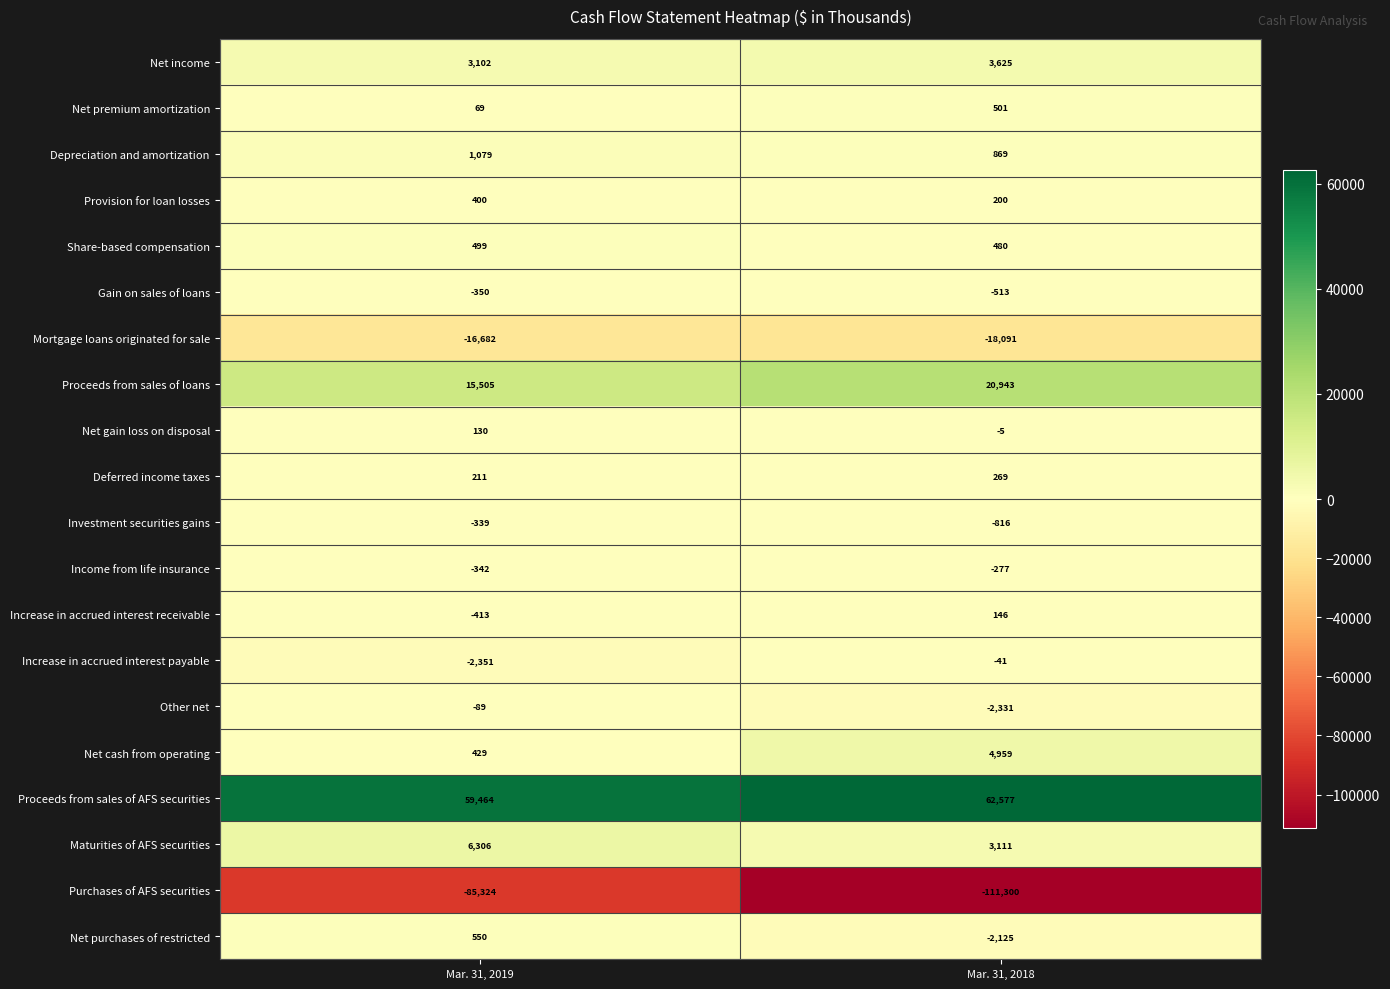

What is the difference between the maximum and minimum values in the Increase in accrued interest receivable series?

559